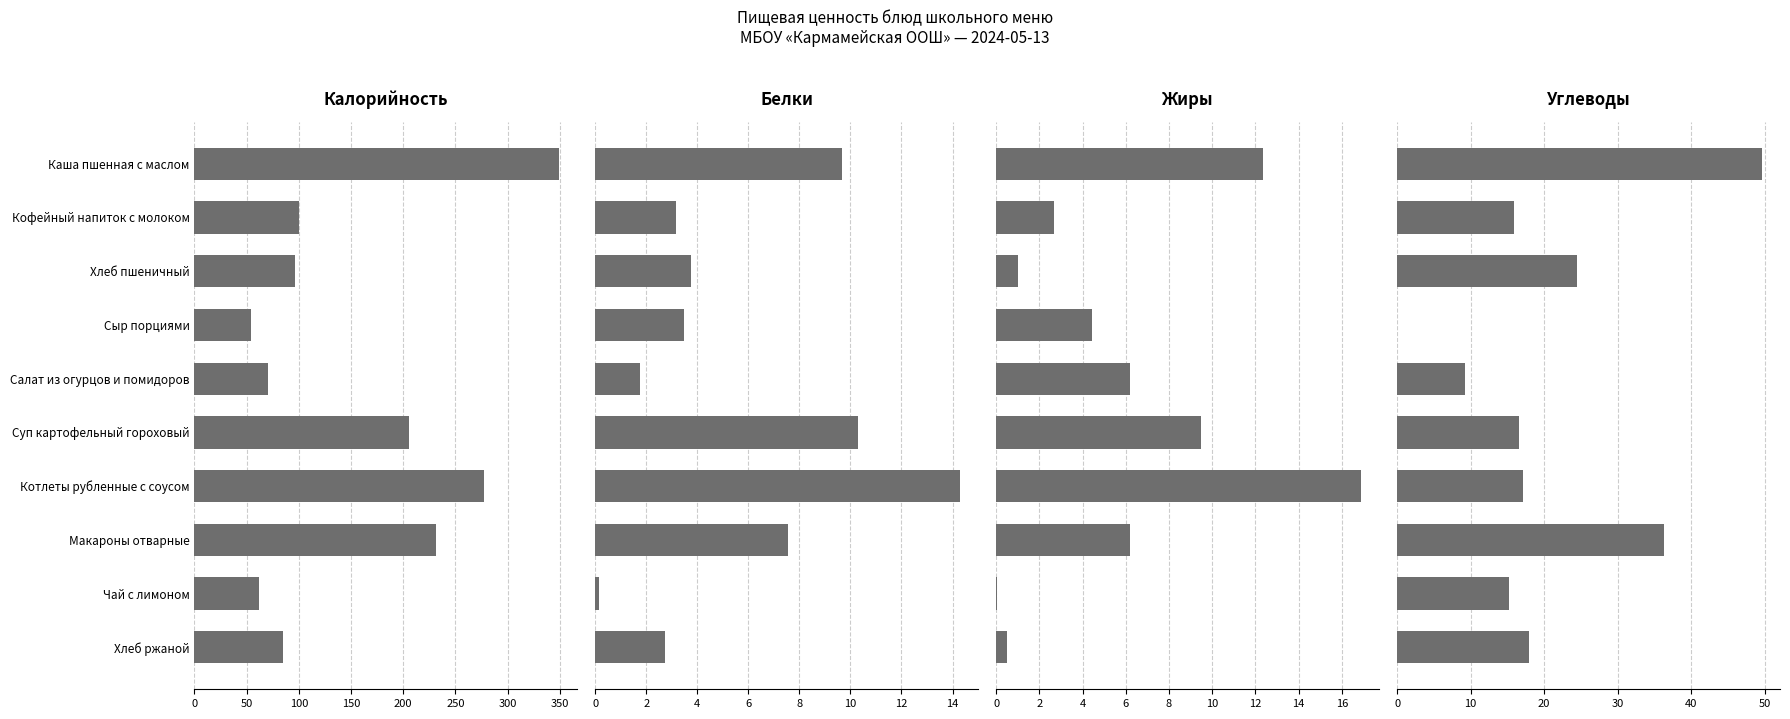

What is the sum of all Белки values?

56.8